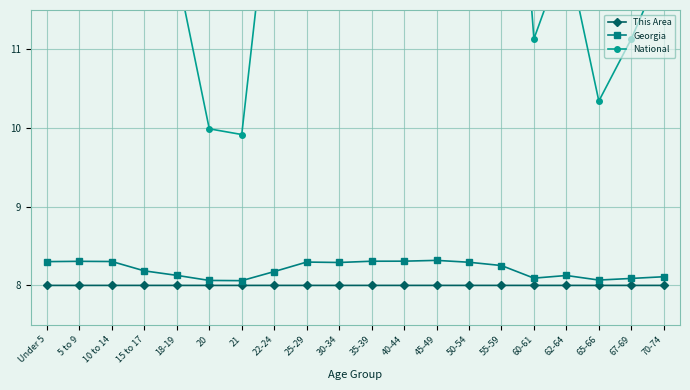

The This Area series shows 8.0 at 5 to 9. True or false?

True